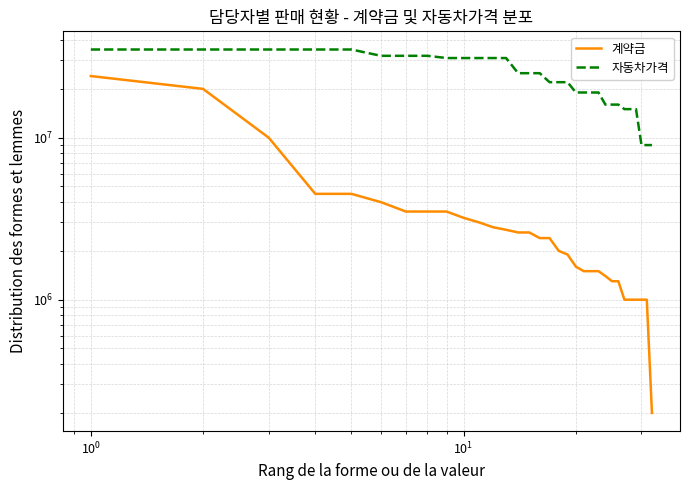

True or false: 계약금 and 자동차가격 intersect in this chart.

False